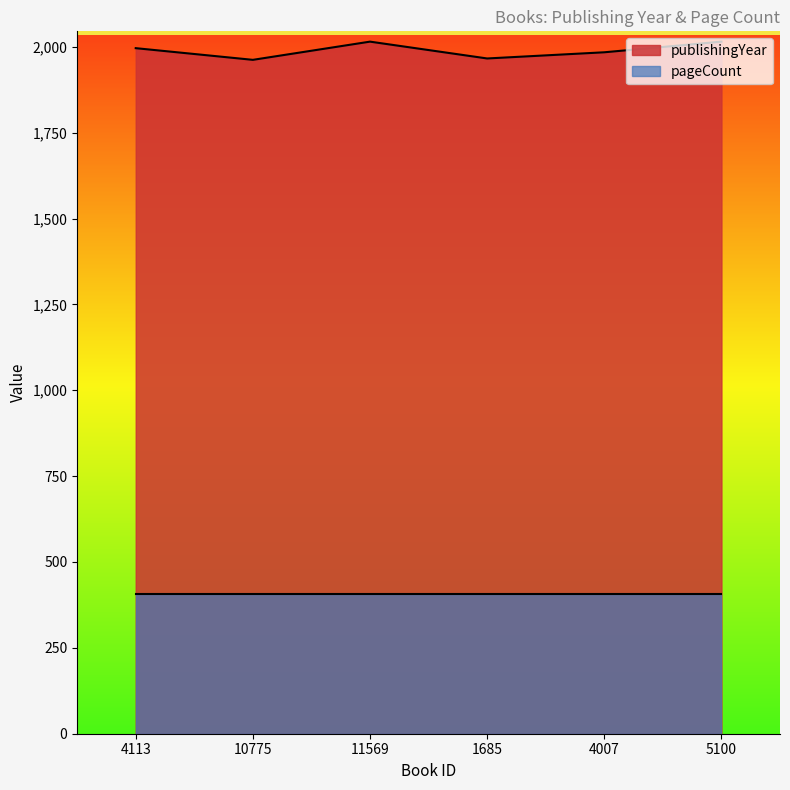

How many points are higher than both their immediate neighbors (excluding endpoints)?

1